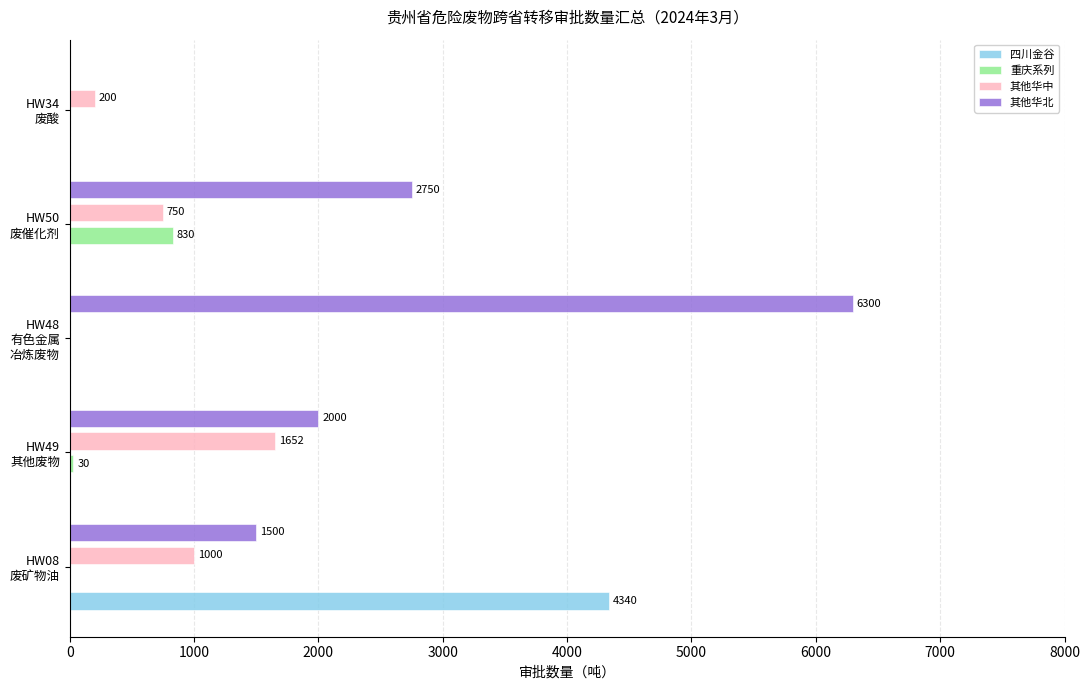

What is the maximum value shown in the chart?

6300